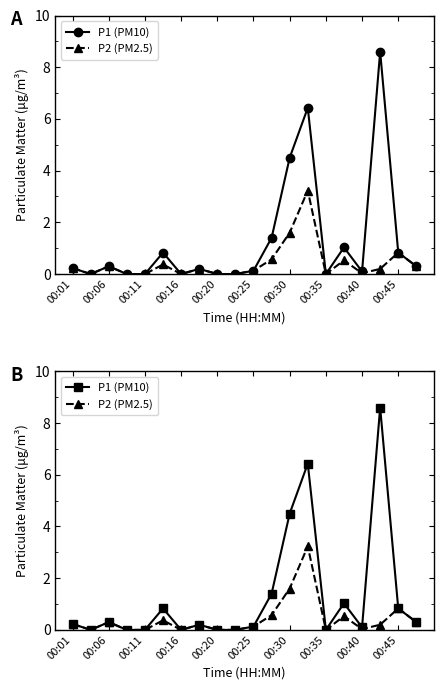

Does the chart have visible grid lines?

No